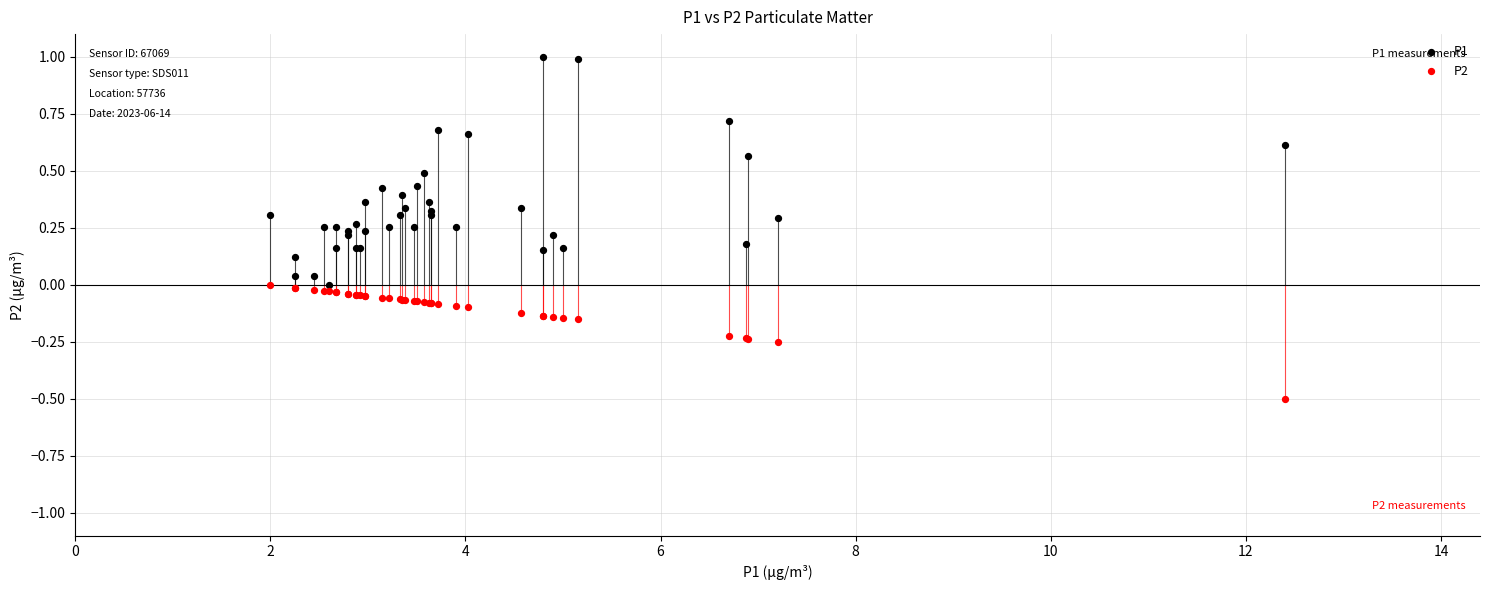

Which series contains the highest Y value?

P1